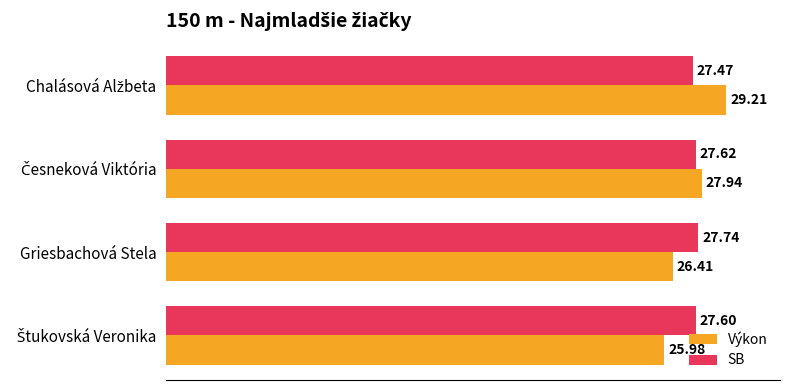

At how many categories does at least one series exceed 27?

4